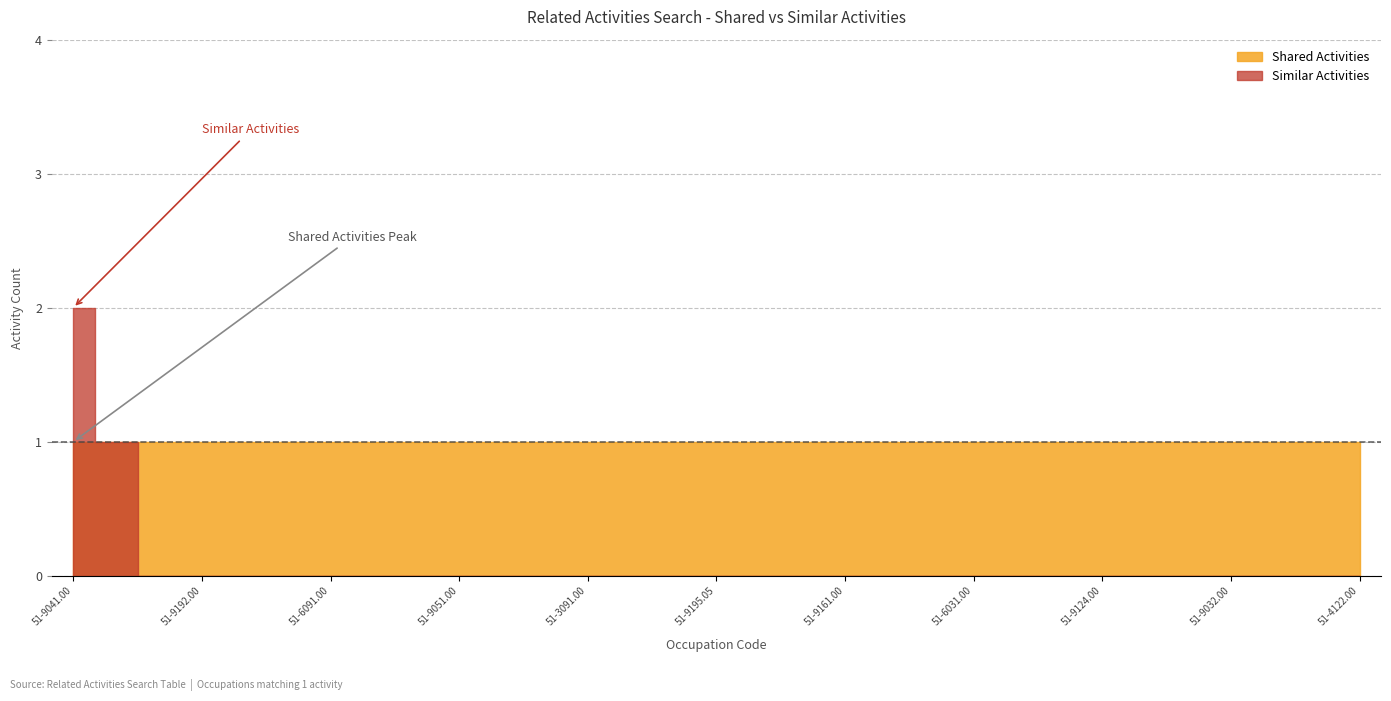

At which category does the chart reach its minimum across all series?

51-9196.00